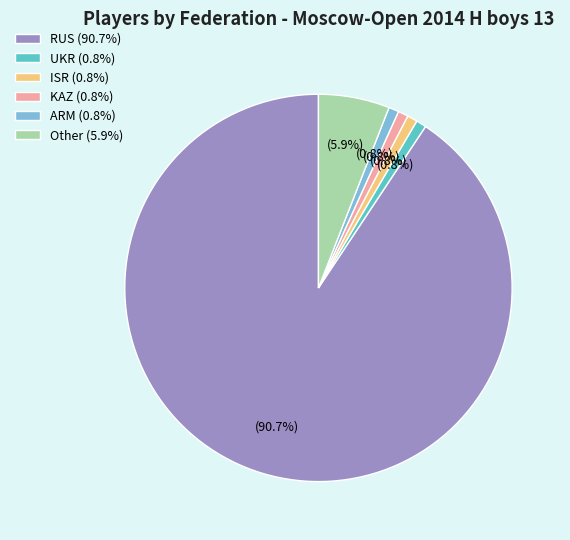

Do KAZ and ARM together represent more than half of the pie?

No